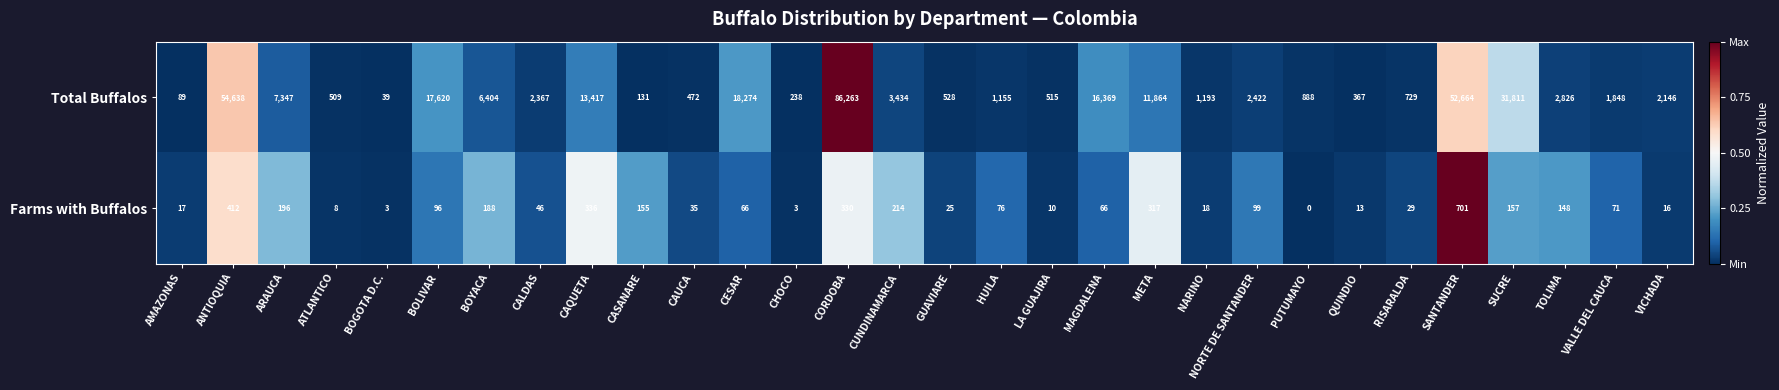

Is it true that Total Buffalos equals 54638 at ANTIOQUIA?

True